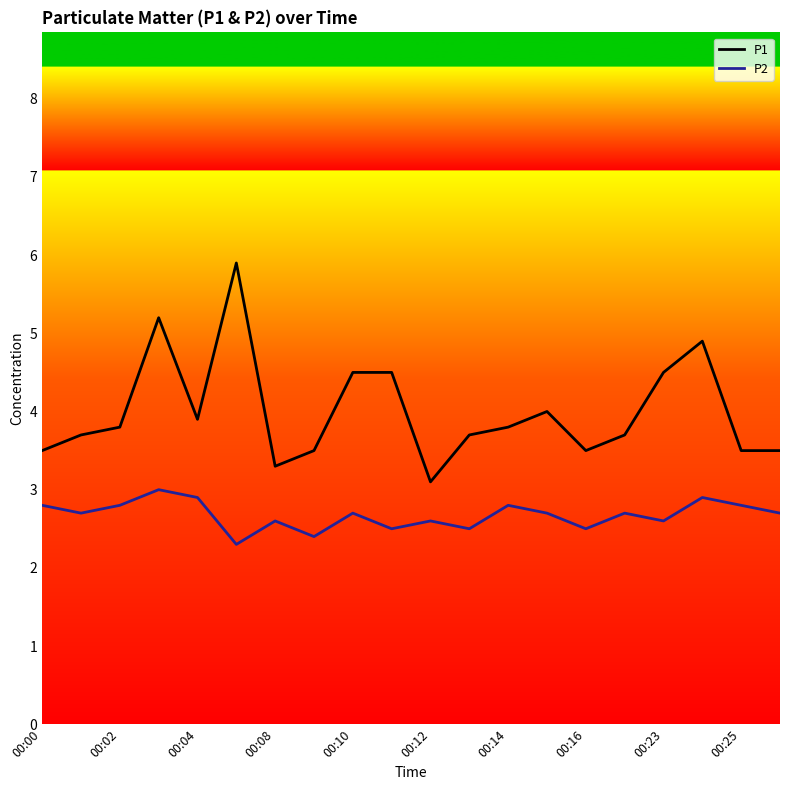

Rank the series by their average value, from highest to lowest.

P1, P2